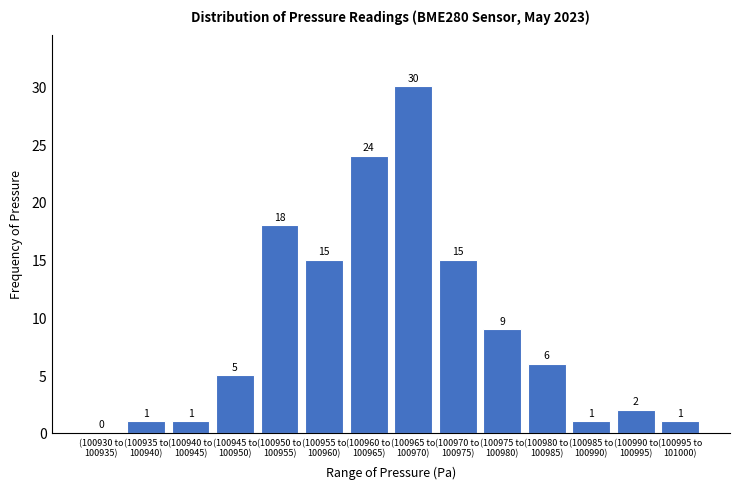

What is the maximum value shown in the chart?

30